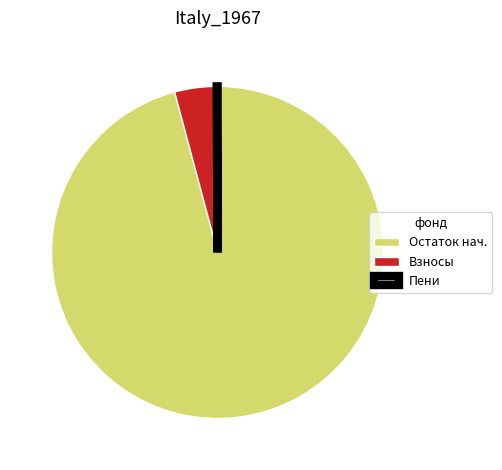

What is the largest slice in the pie chart?

Остаток нач.